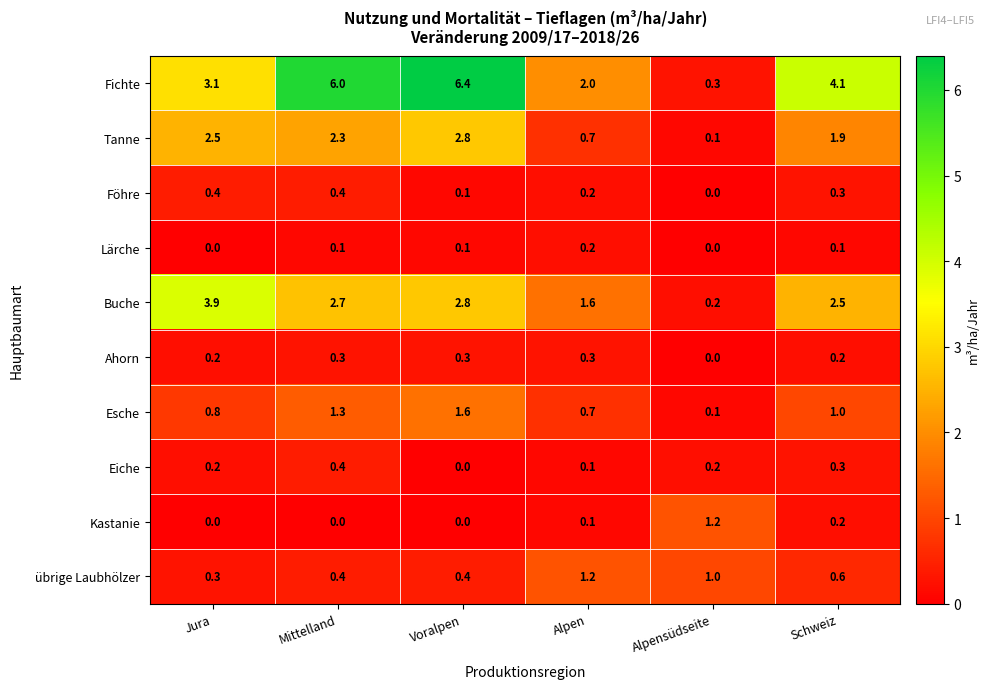

At which label does Fichte first exceed 4?

Mittelland